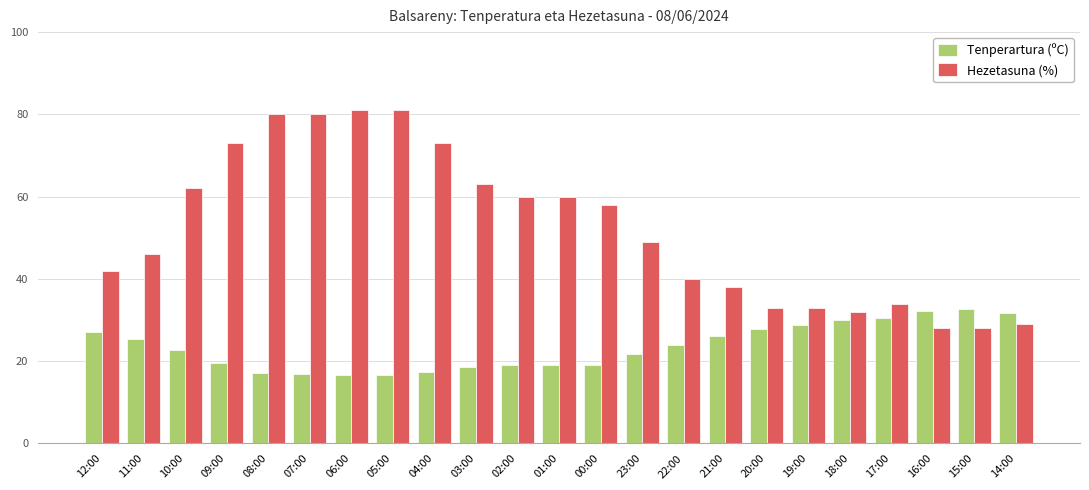

True or false: Hezetasuna (%) has a value of 40.0 at 22:00.

True